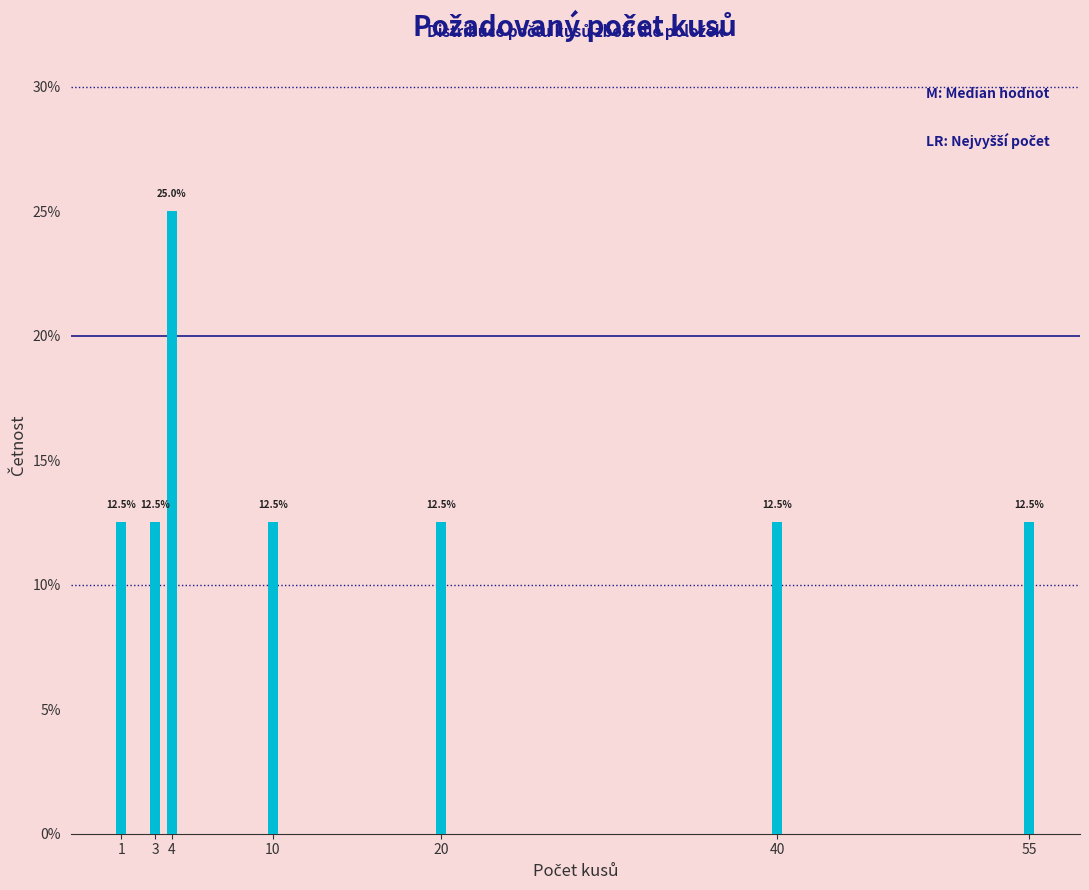

Reading left to right, transcribe all the data shown in this chart.

12.5	12.5	25.0	12.5	12.5	12.5	12.5